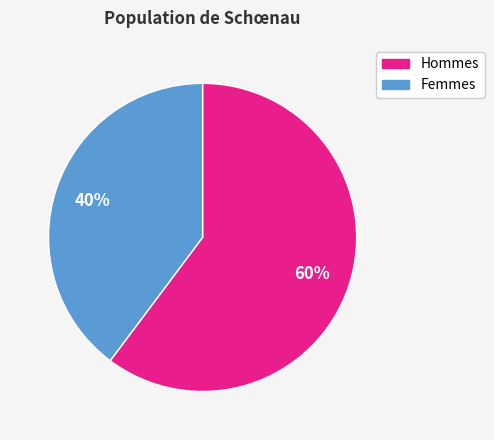

The Hommes slice represents 46% of the pie. True or false?

False